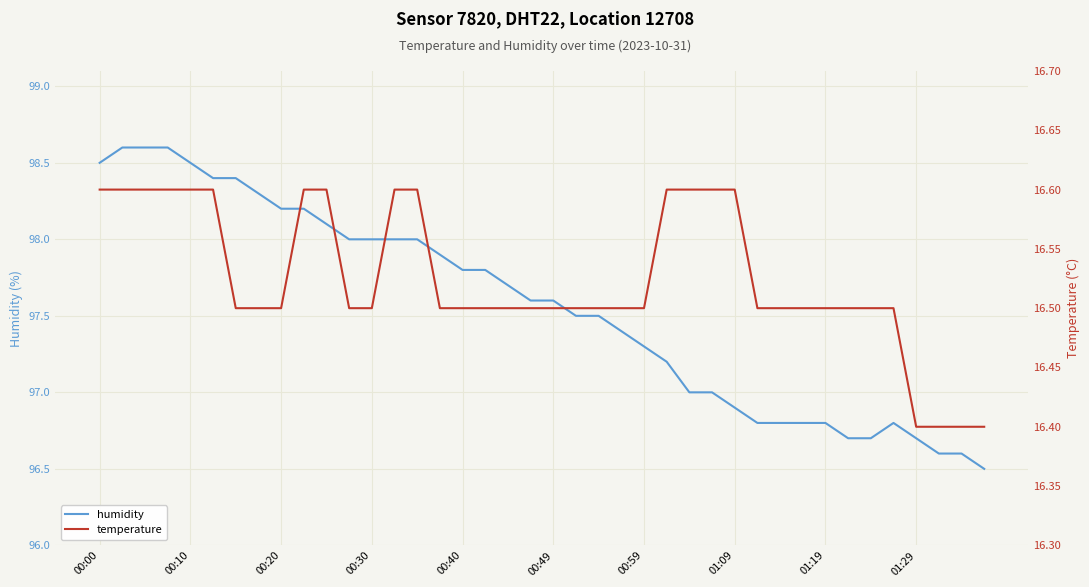

What is the value of the temperature point at the 33rd from the left?

16.5